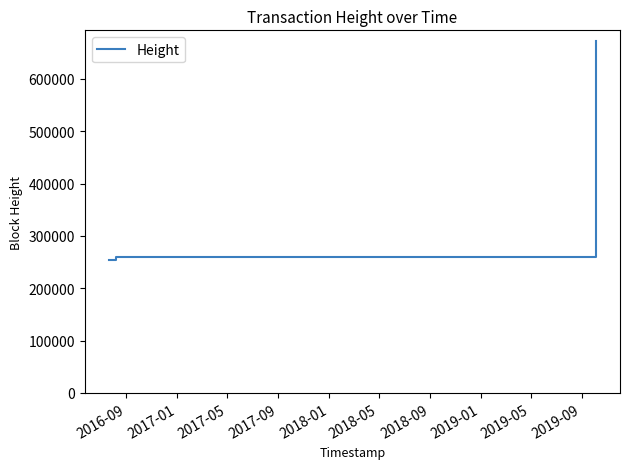

What is the difference between the maximum and minimum values?

417933